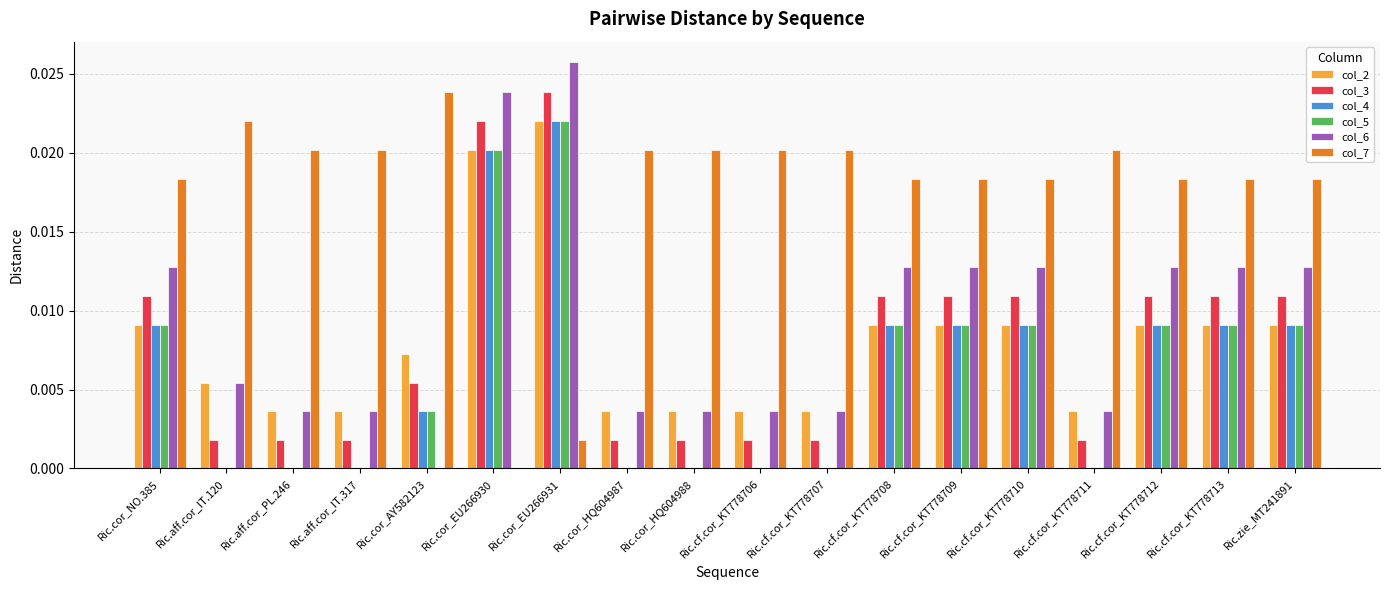

At which label does col_5 reach its peak?

Ric.cor_EU266931